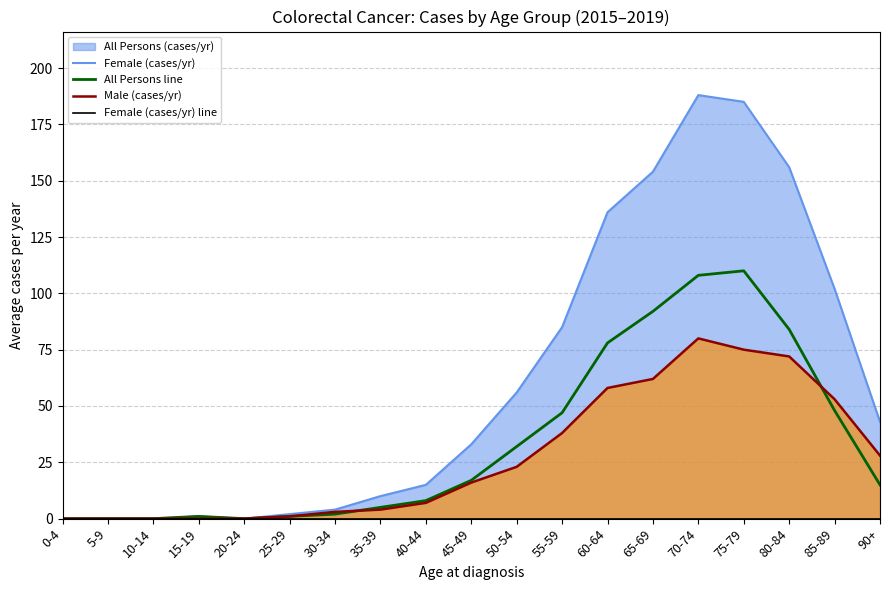

Does the chart display data point markers on the line(s)?

No